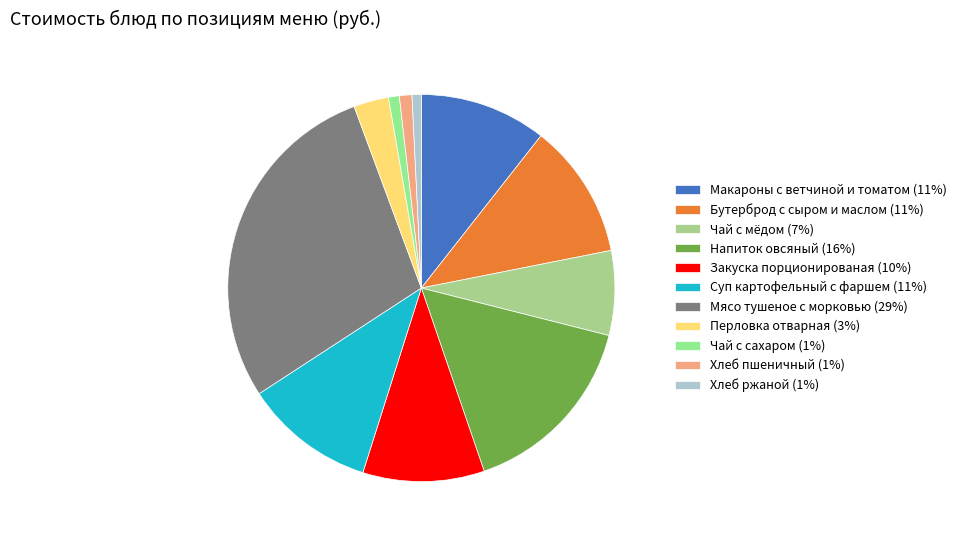

Is the sum of Бутерброд с сыром и маслом and Чай с мёдом greater than half?

No